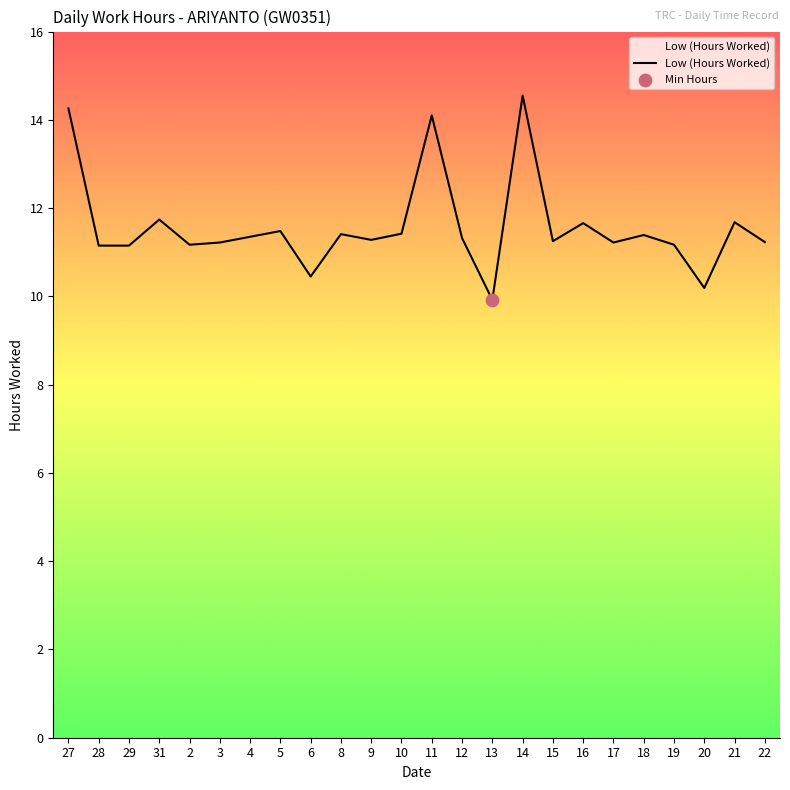

Between 22 and 20, which is larger?

22